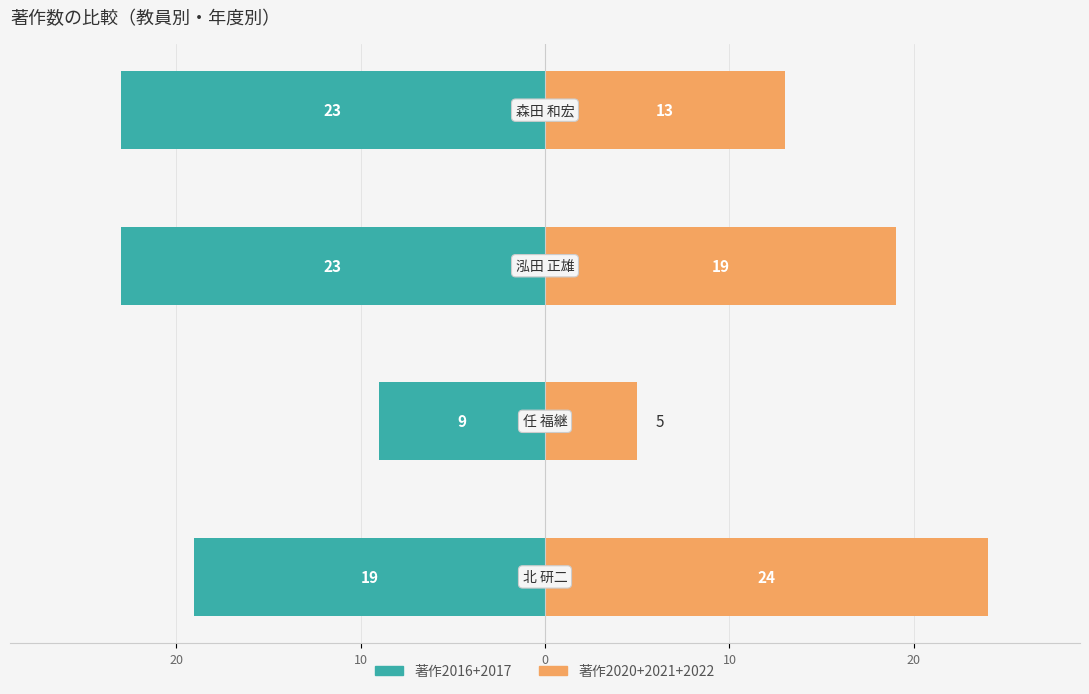

The 著作2016+2017 series shows -11 at 0. True or false?

False